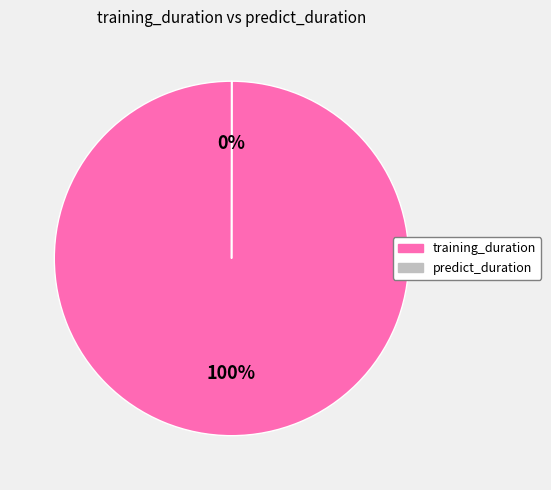

What is the largest slice in the pie chart?

training_duration